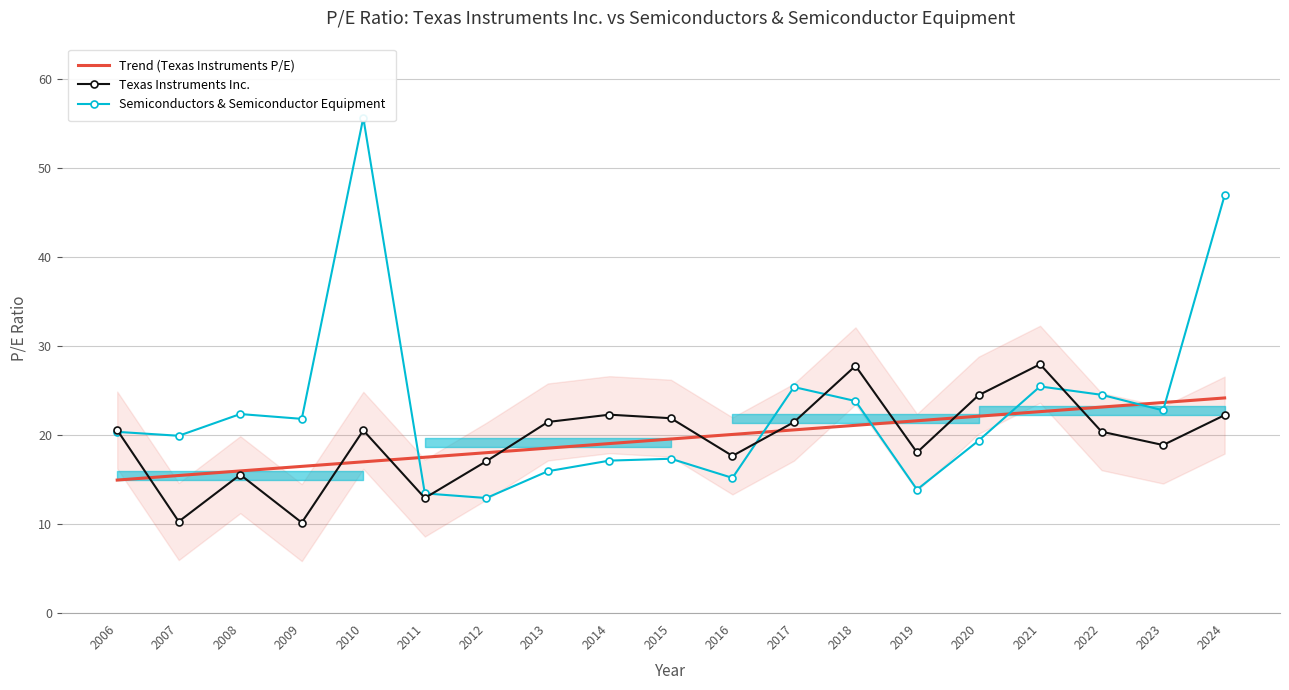

Where do Trend (Texas Instruments P/E) and Texas Instruments Inc. first cross each other?

2006 and 2007